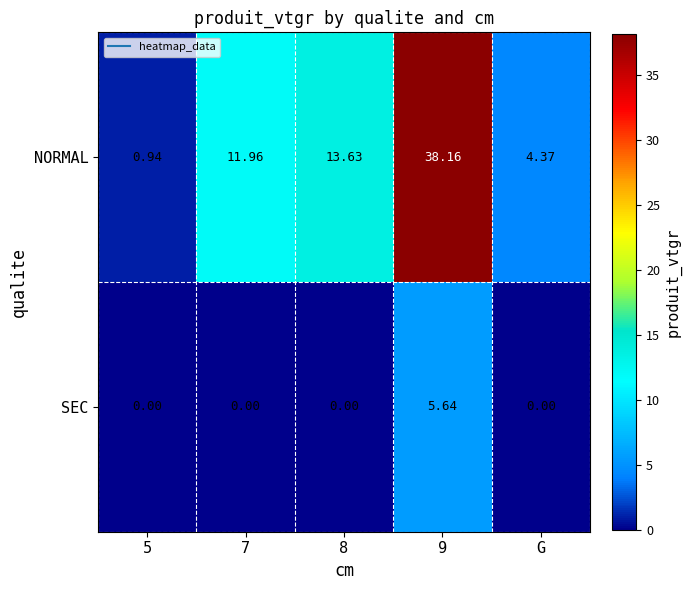

Is the value of SEC at 5 greater than the value of NORMAL at G?

No